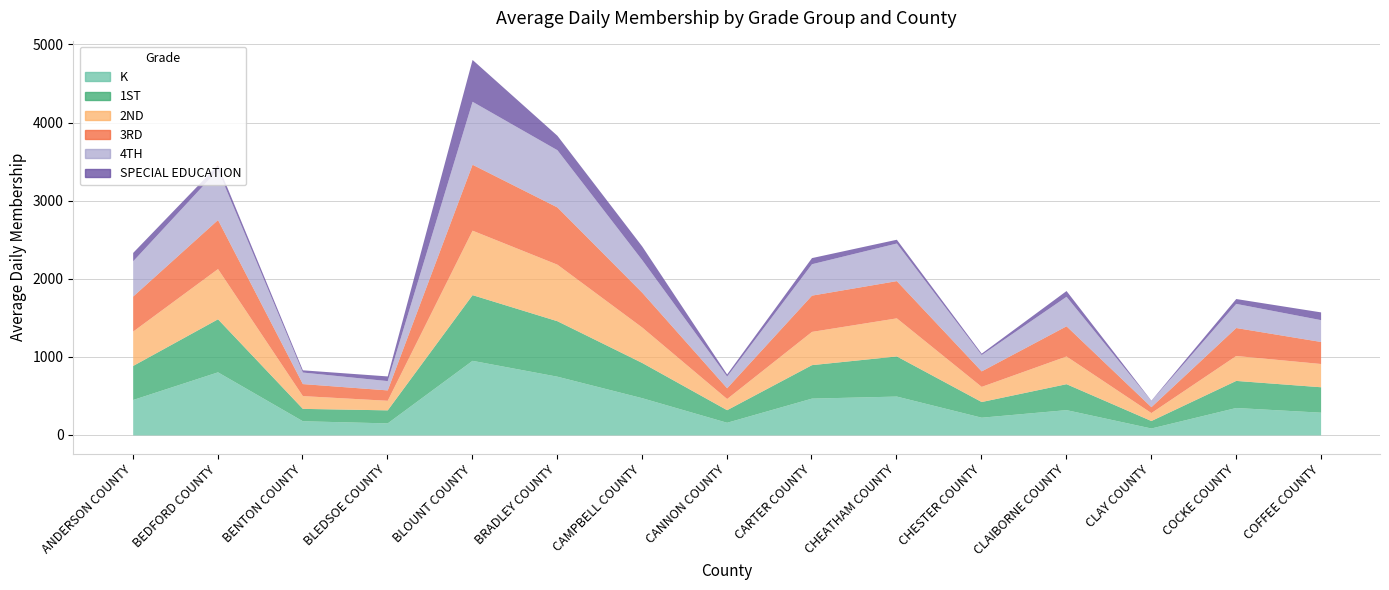

Rank the series at COFFEE COUNTY from highest to lowest value.

1ST, 2ND, K, 3RD, 4TH, SPECIAL EDUCATION